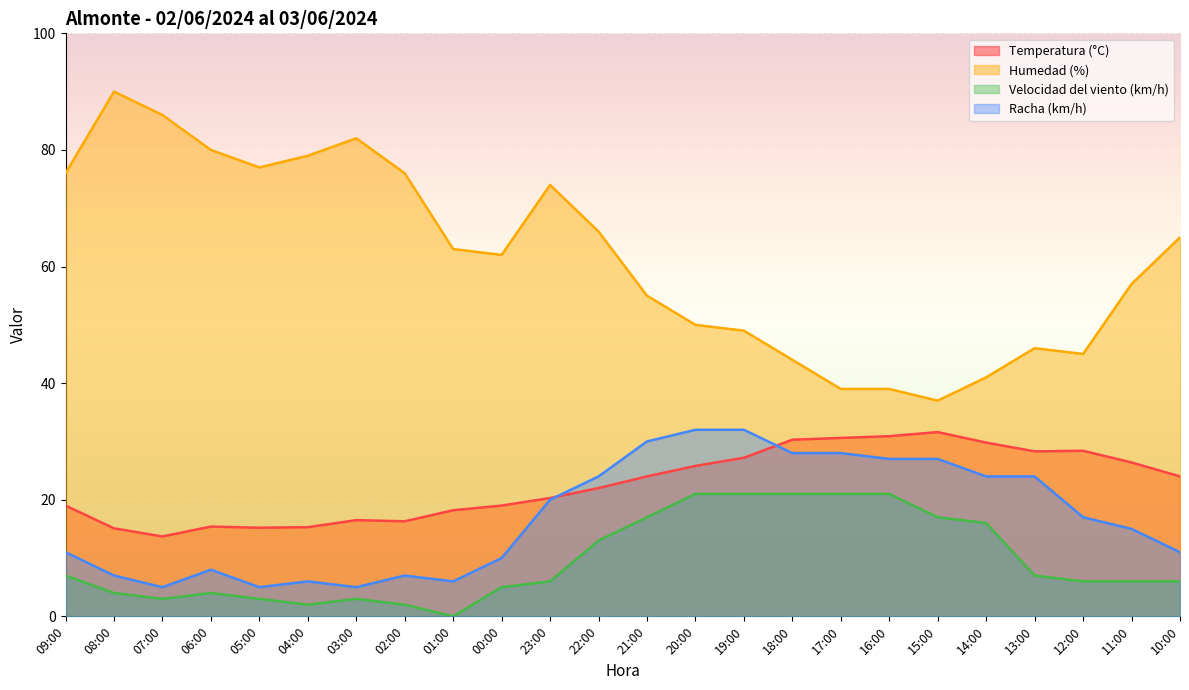

List the labels in order of Velocidad del viento (km/h) value, smallest first.

01:00, 04:00, 02:00, 07:00, 05:00, 03:00, 08:00, 06:00, 00:00, 23:00, 12:00, 11:00, 10:00, 09:00, 13:00, 22:00, 14:00, 21:00, 15:00, 20:00, 19:00, 18:00, 17:00, 16:00